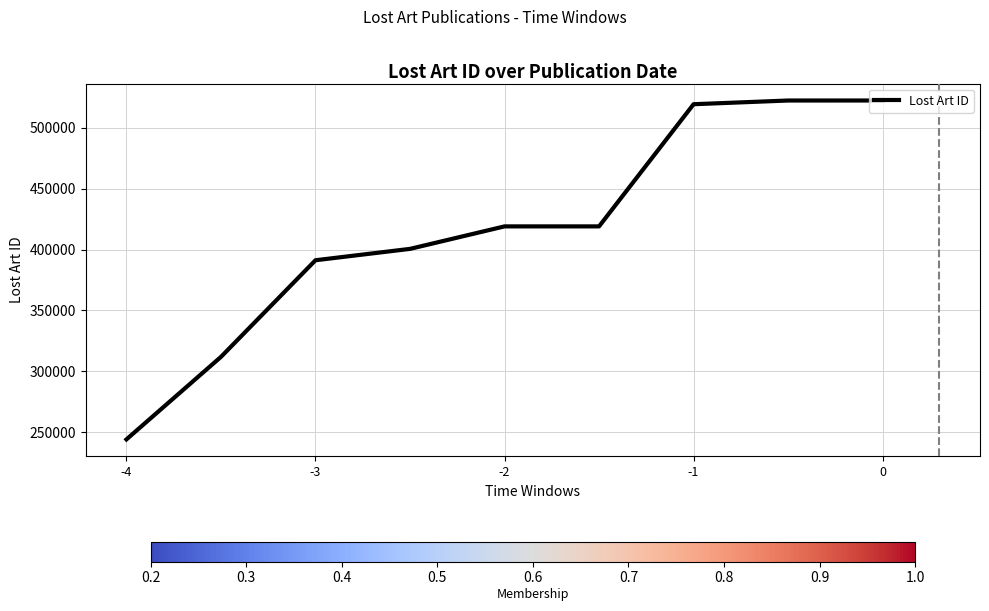

What is the smallest value displayed?

244276